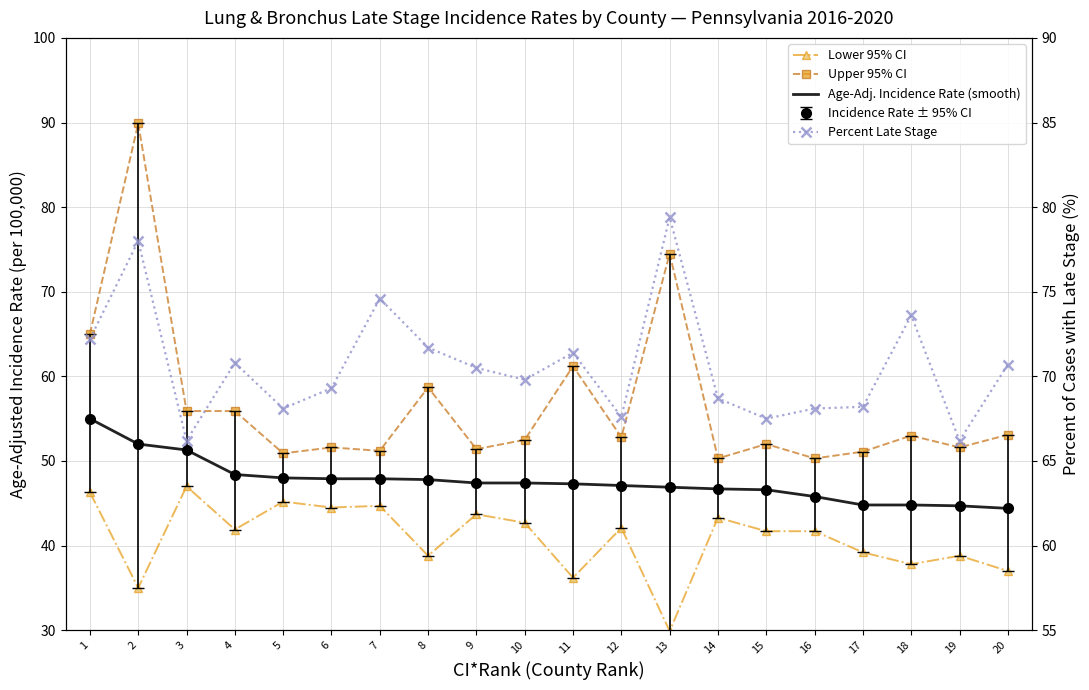

How many lines are shown in the chart?

4